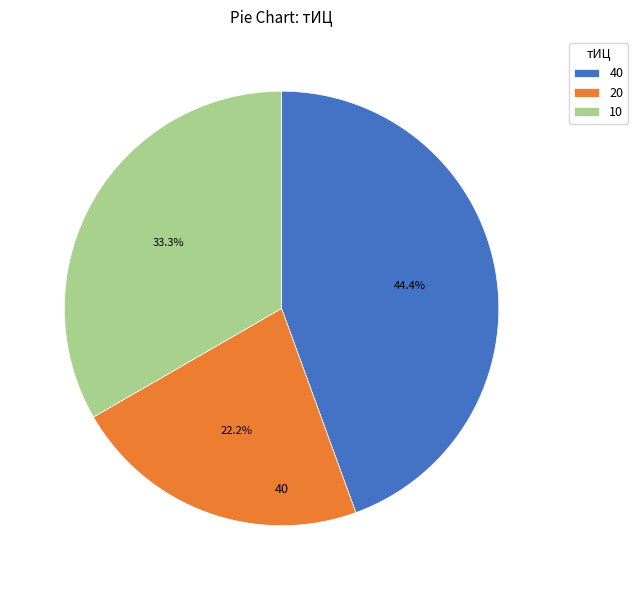

How many slices are in this pie chart?

3